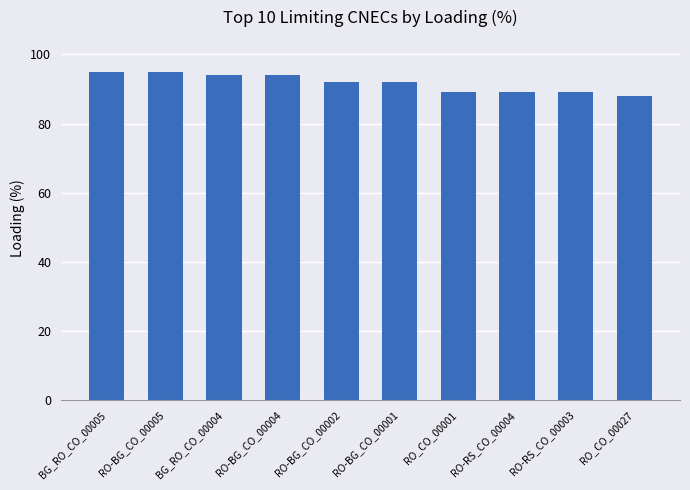

Reading left to right, transcribe all the data shown in this chart.

BG_RO_CO_00005=95	RO-BG_CO_00005=95	BG_RO_CO_00004=94	RO-BG_CO_00004=94	RO-BG_CO_00002=92	RO-BG_CO_00001=92	RO_CO_00001=89	RO-RS_CO_00004=89	RO-RS_CO_00003=89	RO_CO_00027=88